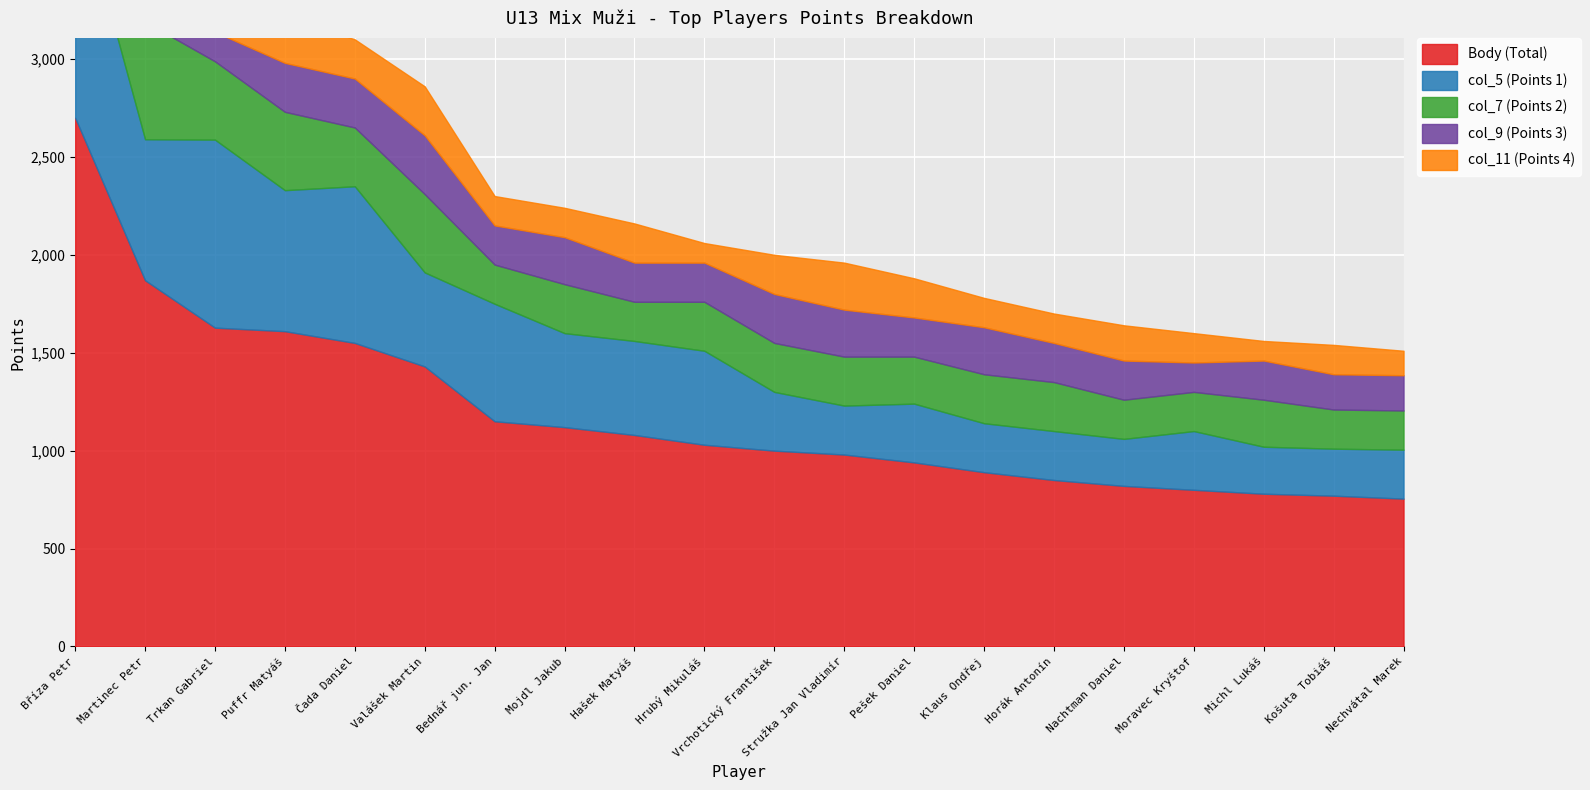

The value of col_5 (Points 1) at Michl Lukáš is 240. True or false?

True